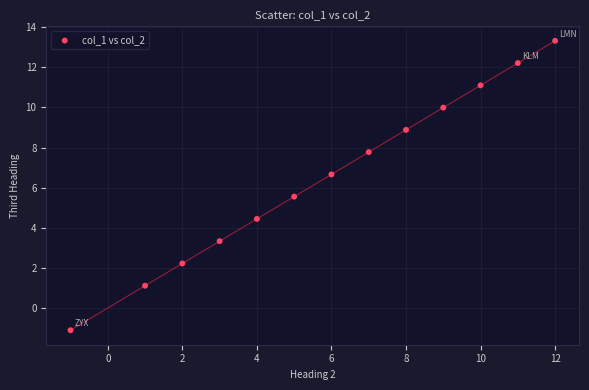

What is the range of X values (max minus min)?

13.0